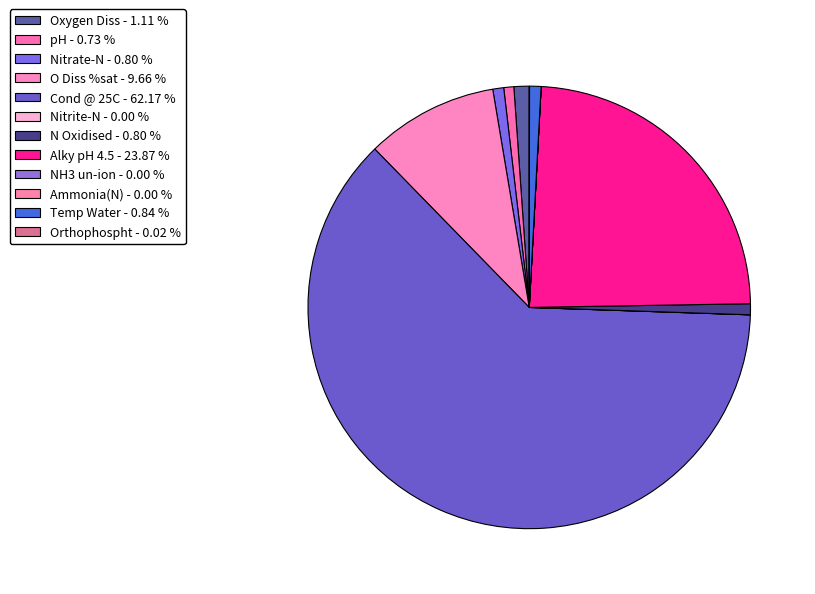

What percentage is NOT represented by Ammonia(N)?

100.0%